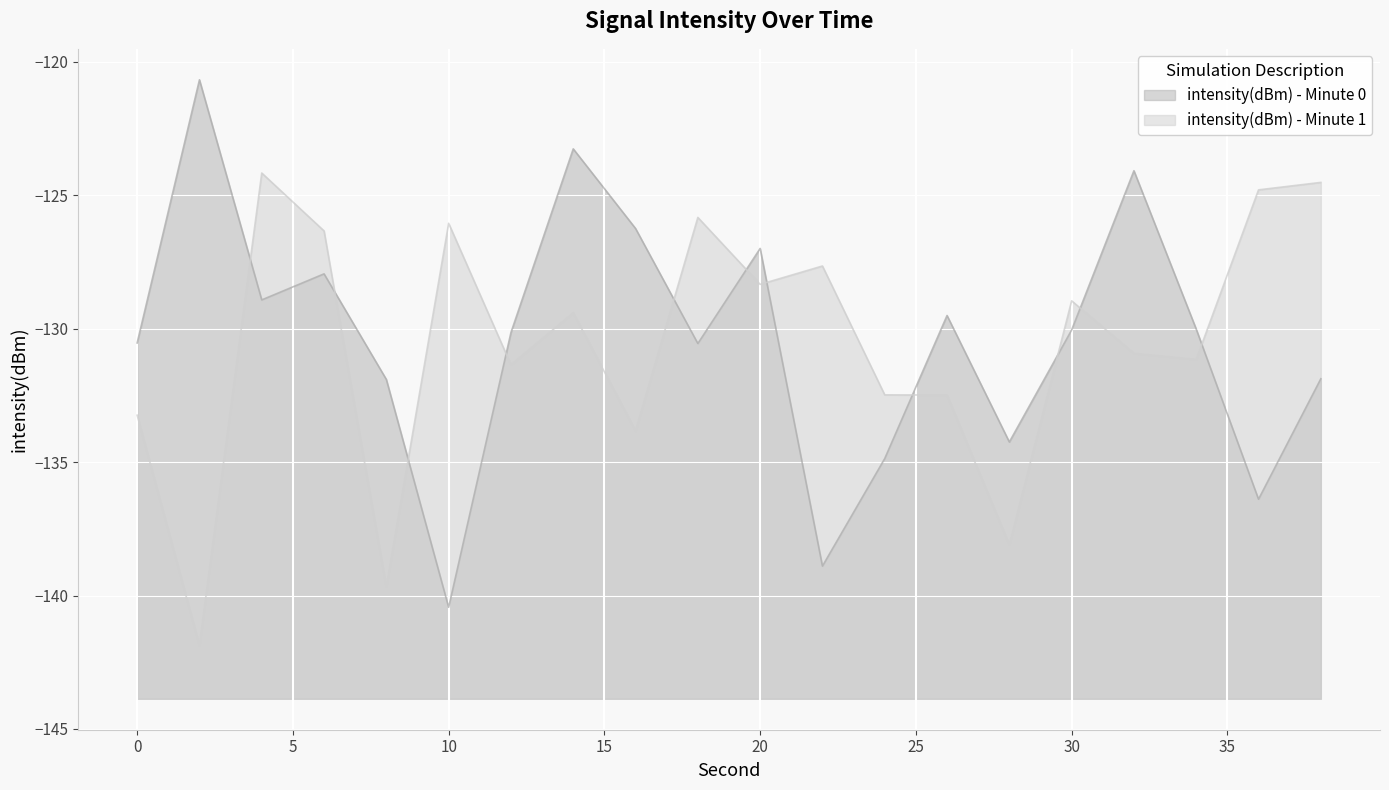

What is the difference between the maximum and second lowest values in the intensity(dBm) - Minute 0 series?

18.2